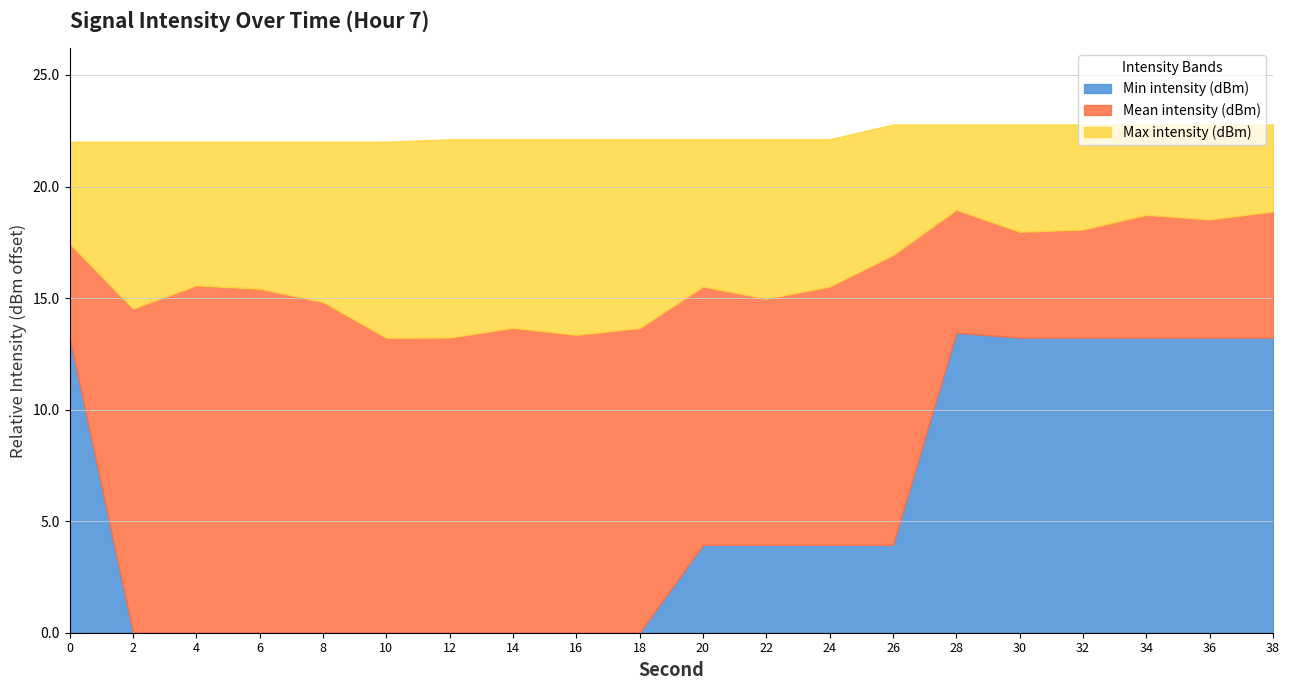

The value of Min intensity (dBm) at 6 is 6.2. True or false?

False